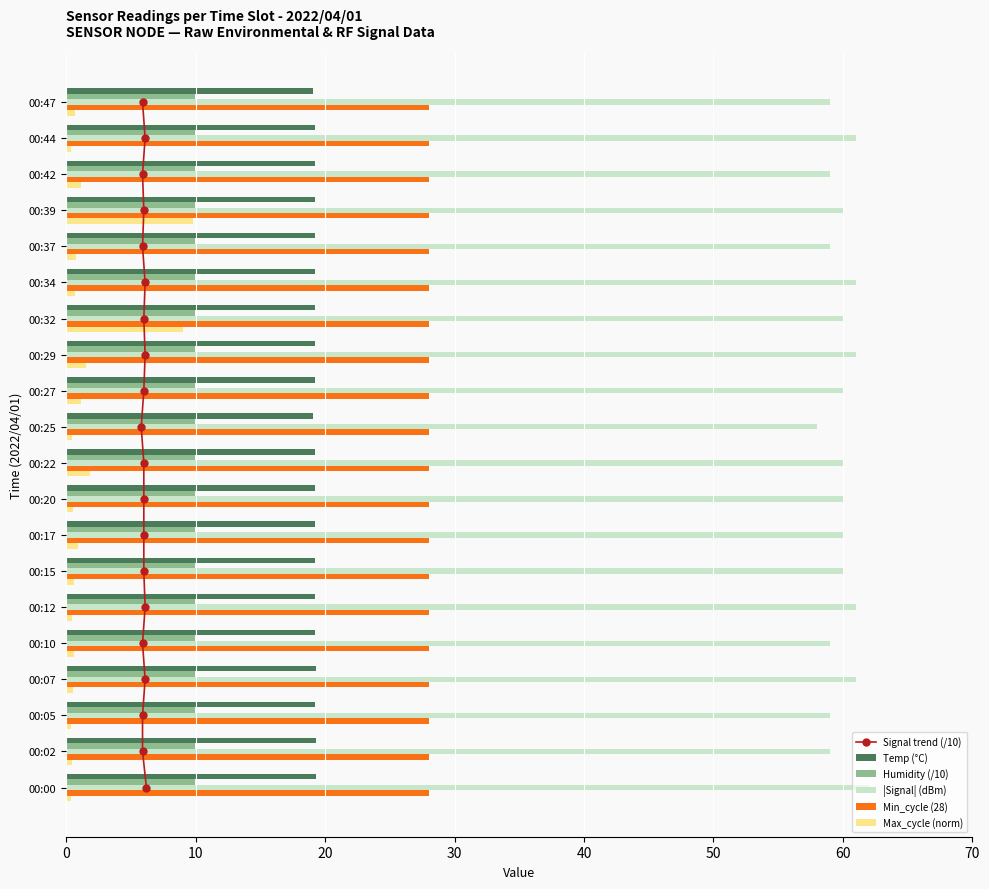

What is the greatest value displayed?

62.0